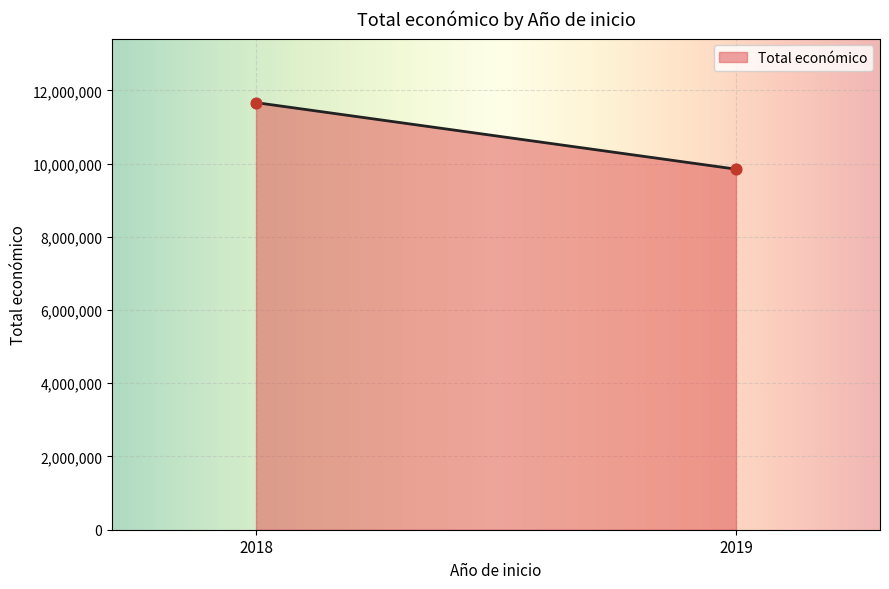

What is the range of Y values (max minus min)?

1817232